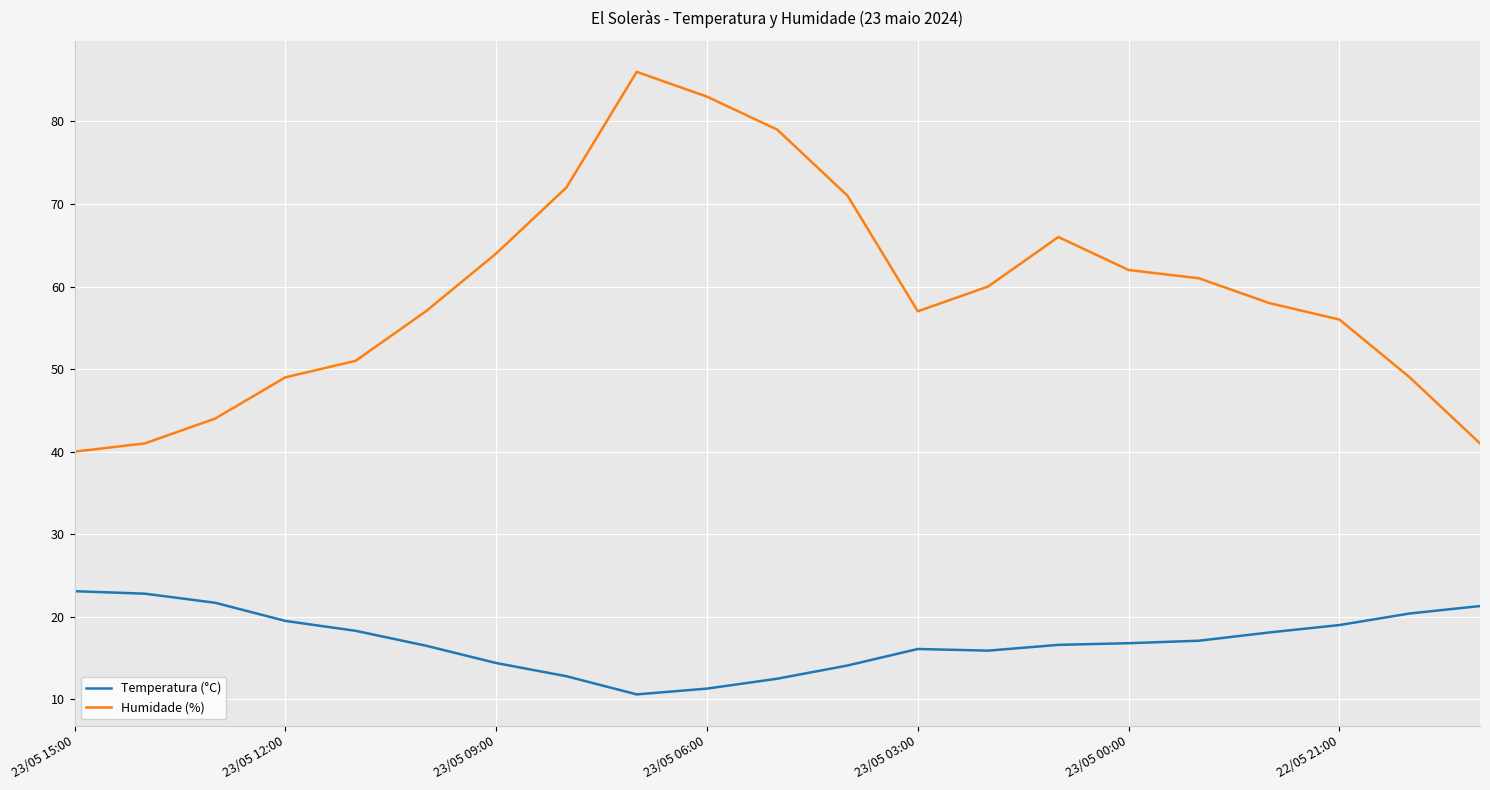

What is the difference between the maximum and minimum values in the Temperatura (°C) series?

12.5